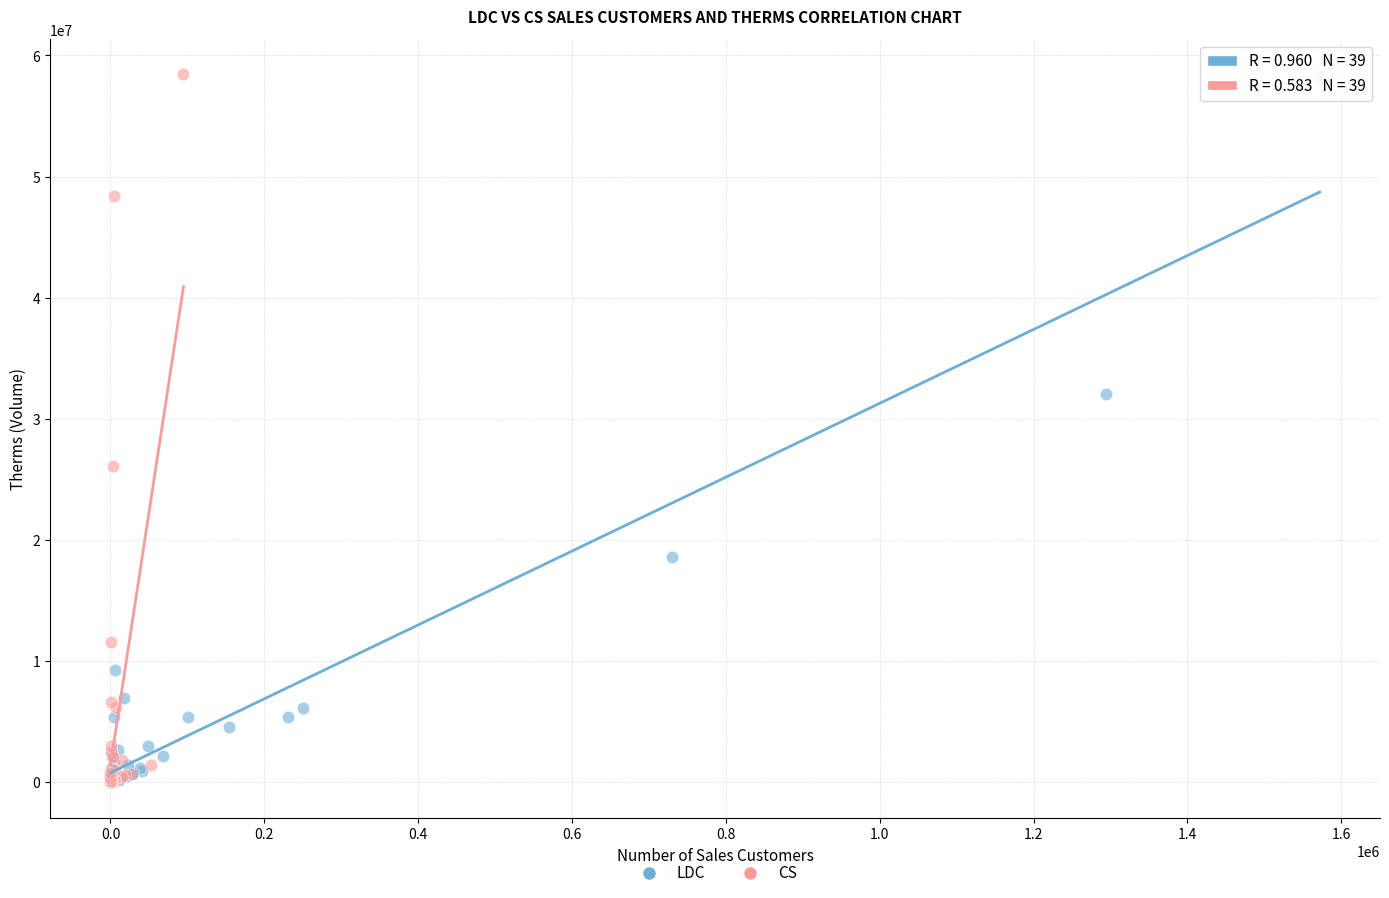

What are all the series names shown in the legend?

LDC, CS